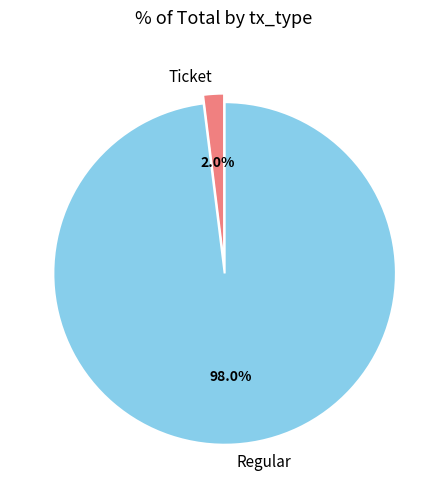

How many segments does this pie chart have?

2